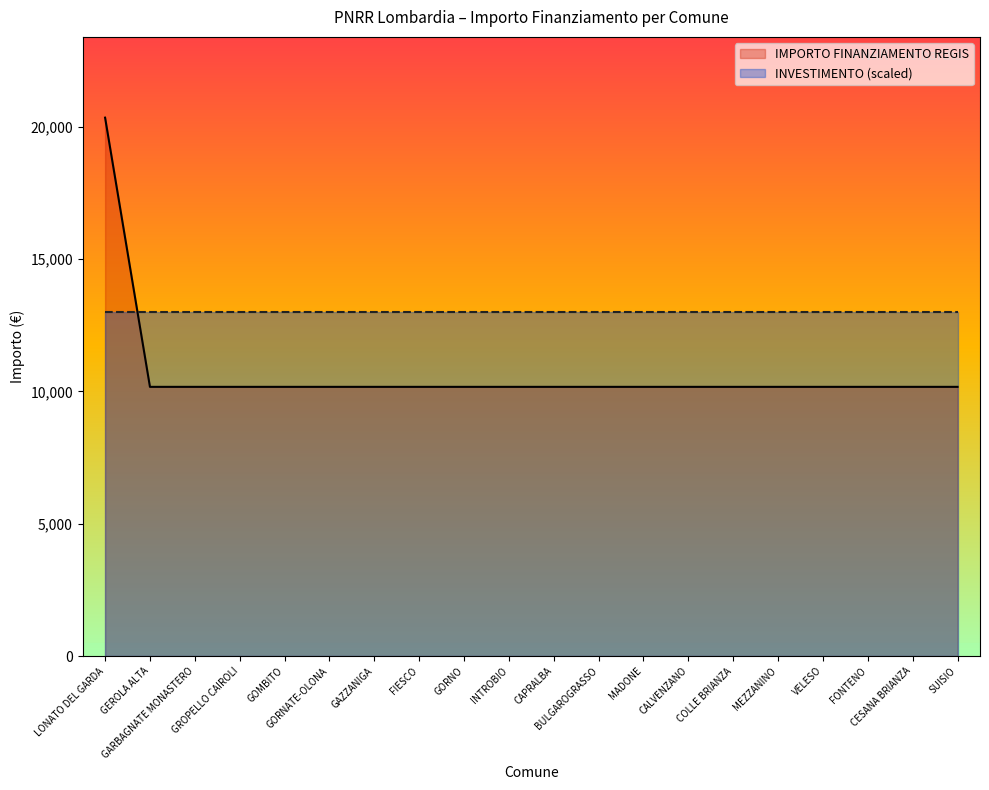

What is the difference between the maximum and minimum values?

10172